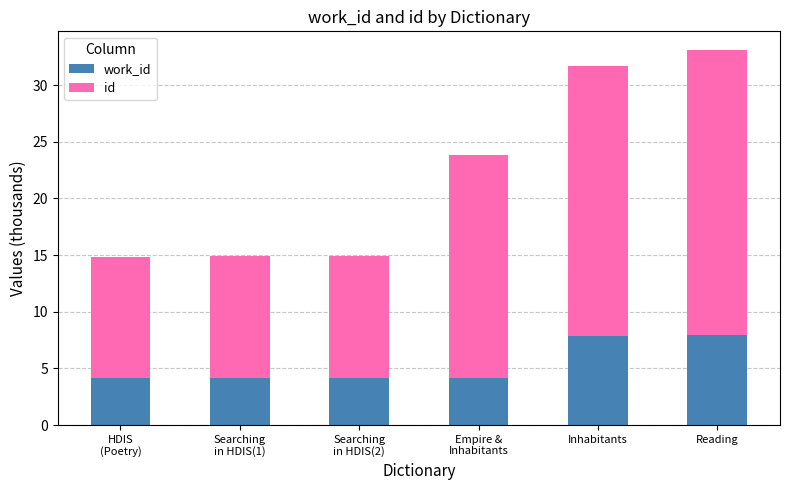

At which category is the sum across all series the highest?

Reading